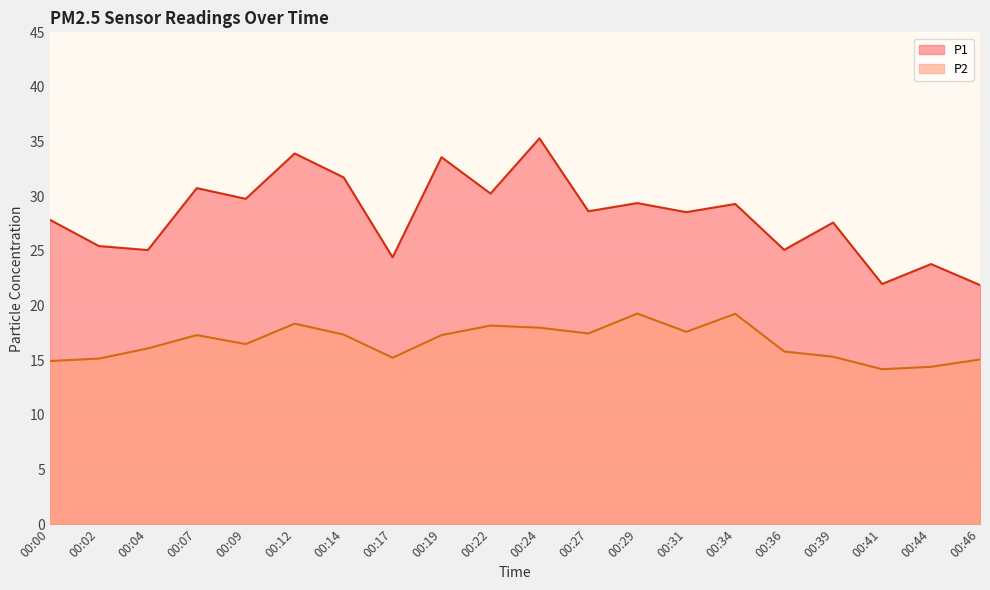

How many data points in P1 are above 28?

11